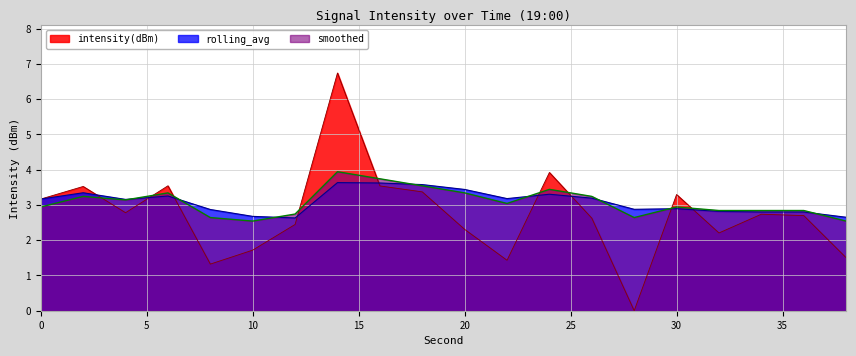

Does the chart have visible grid lines?

Yes